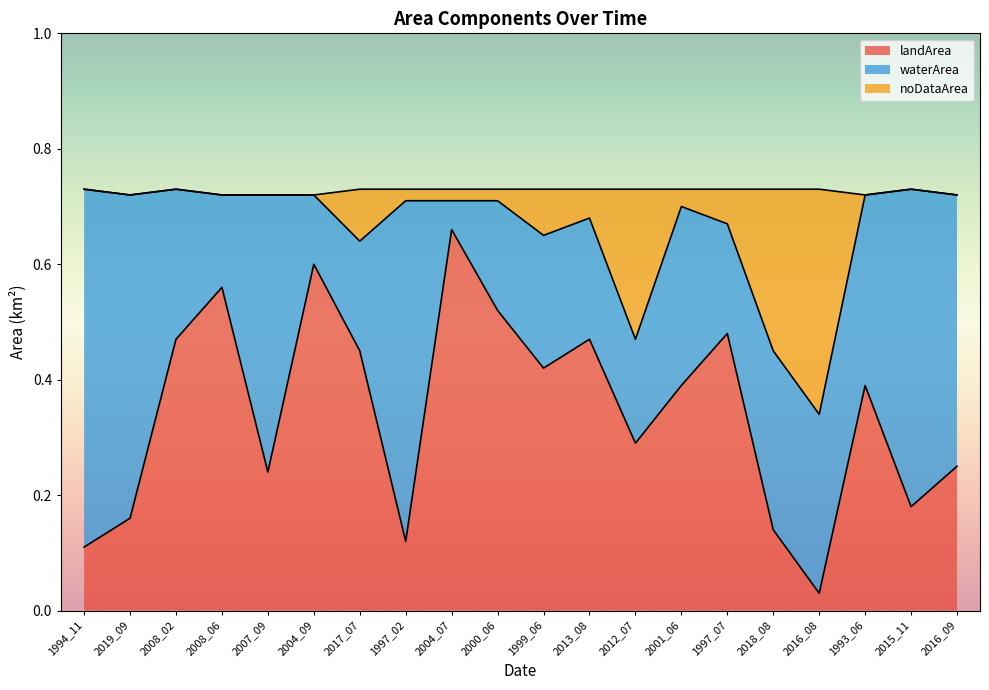

At which label does landArea reach its minimum?

2016_08